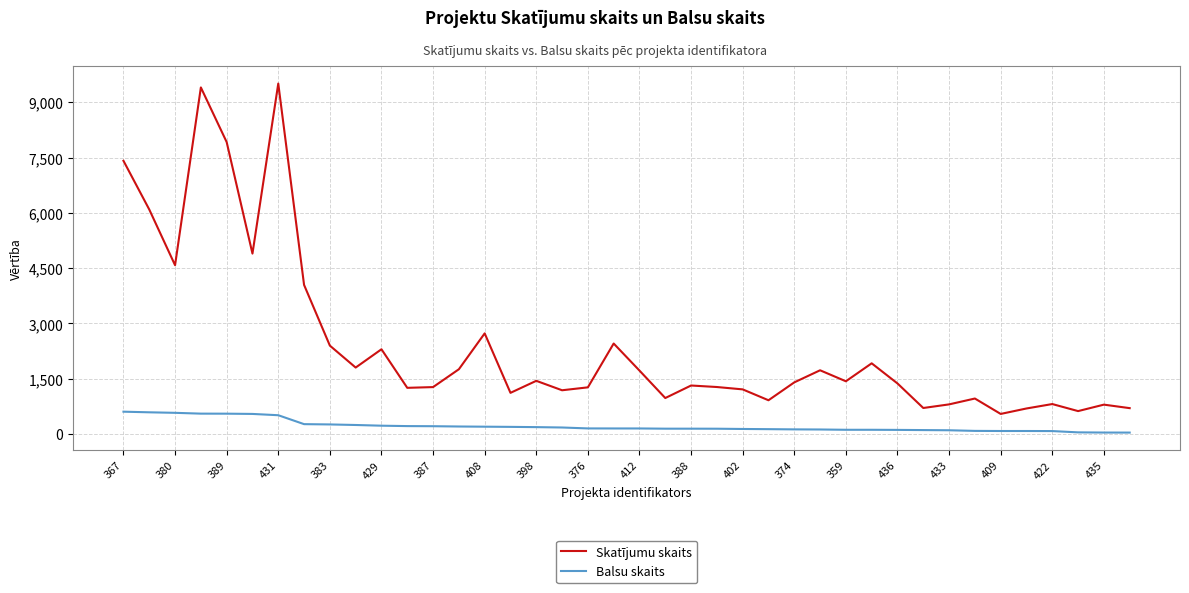

True or false: Balsu skaits and Skatījumu skaits intersect in this chart.

False